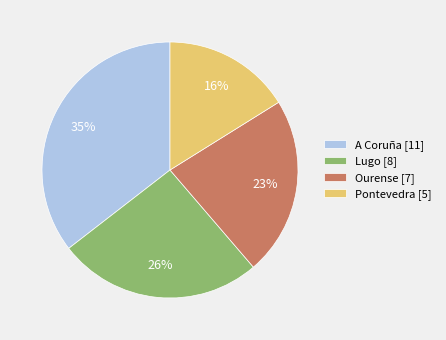

Is there any slice that represents more than half of the pie?

No